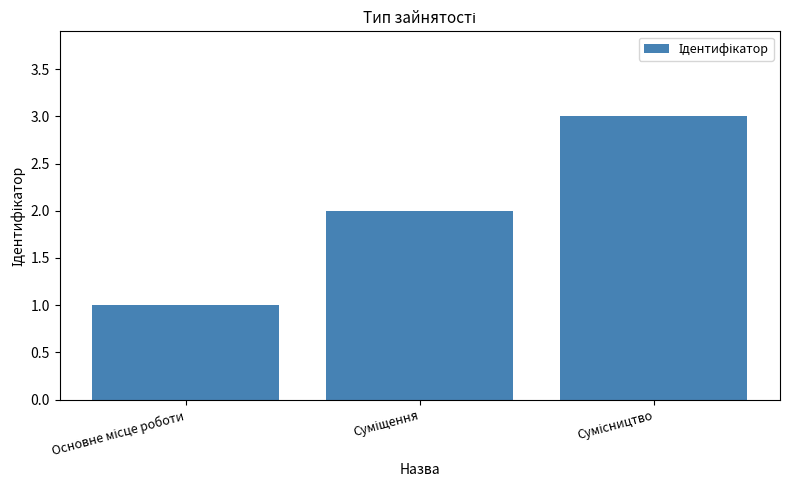

Reading left to right, what are all the values shown in this chart?

1	2	3